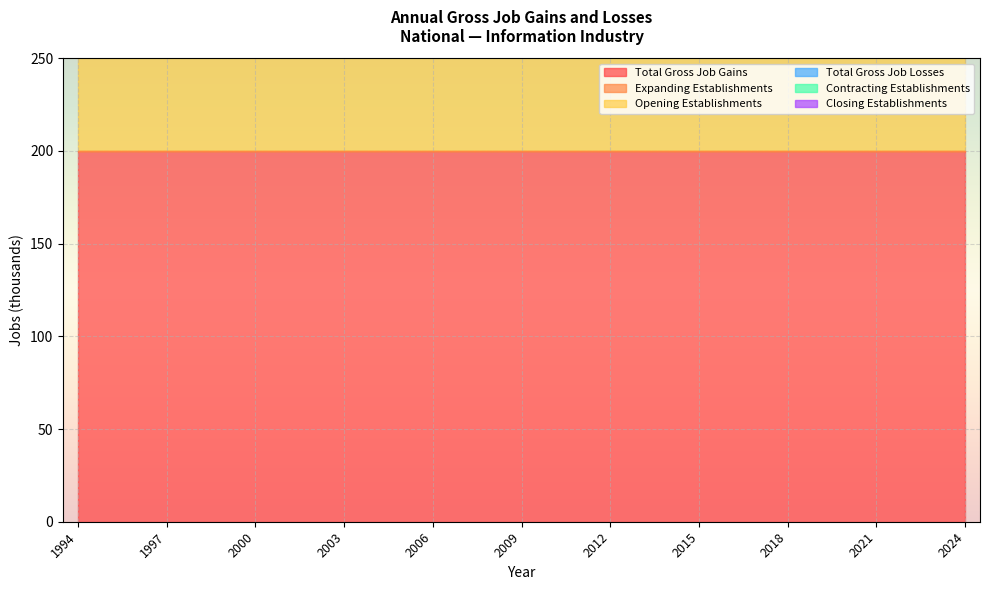

List the series in order of their peak value, highest first.

Total Gross Job Gains, Opening Establishments, Expanding Establishments, Total Gross Job Losses, Contracting Establishments, Closing Establishments